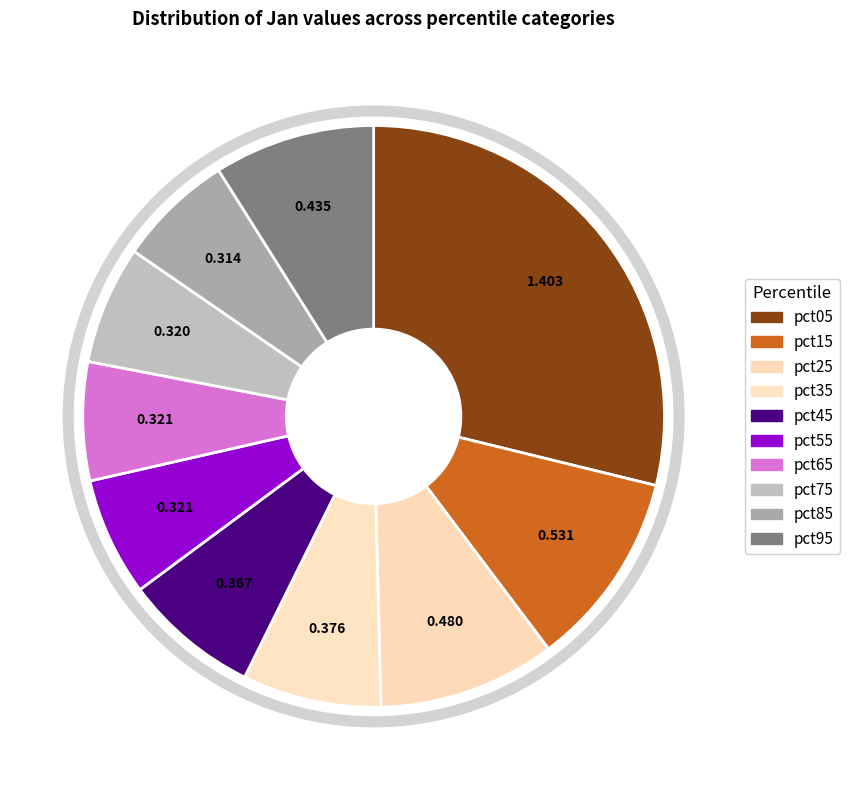

To the nearest percent, what is the average slice percentage?

10%